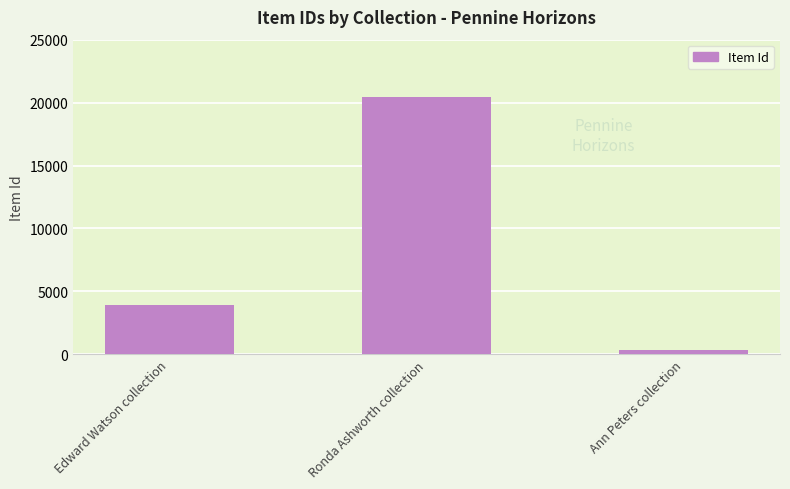

What position from the right is Ann Peters collection?

1